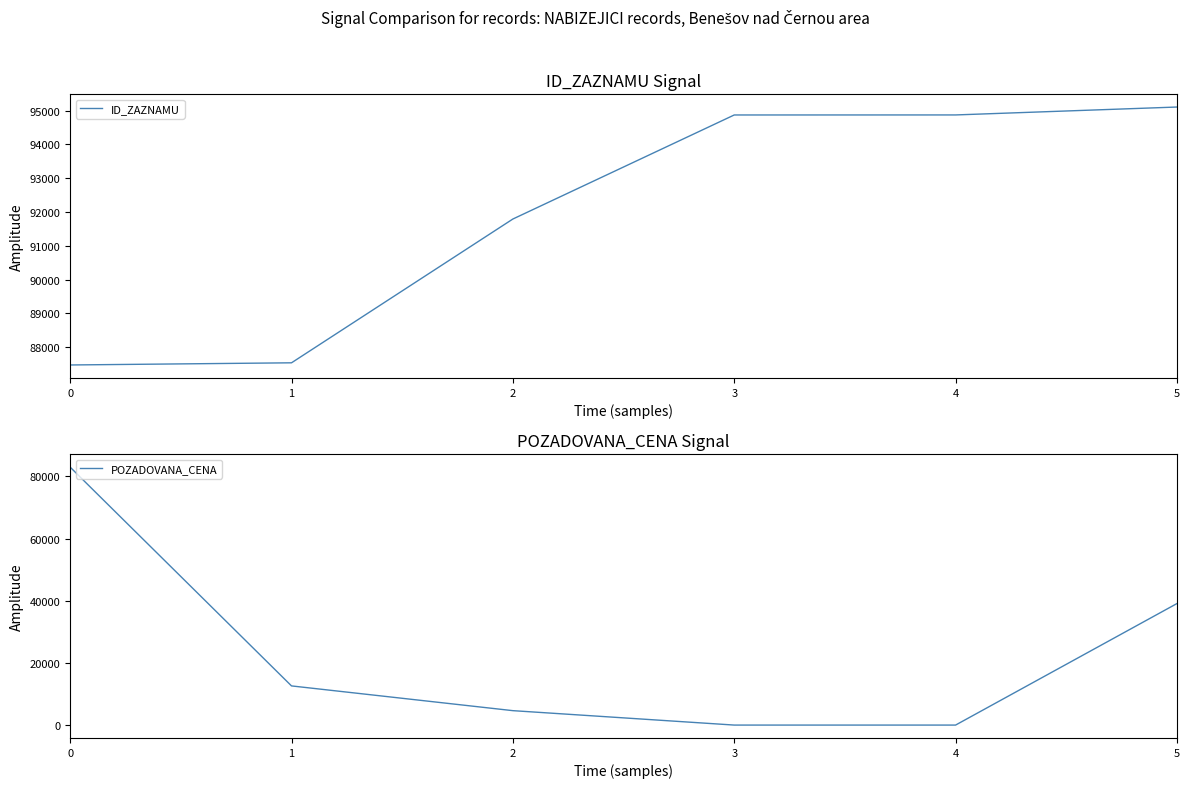

The POZADOVANA_CENA series shows 0 at 3. True or false?

True